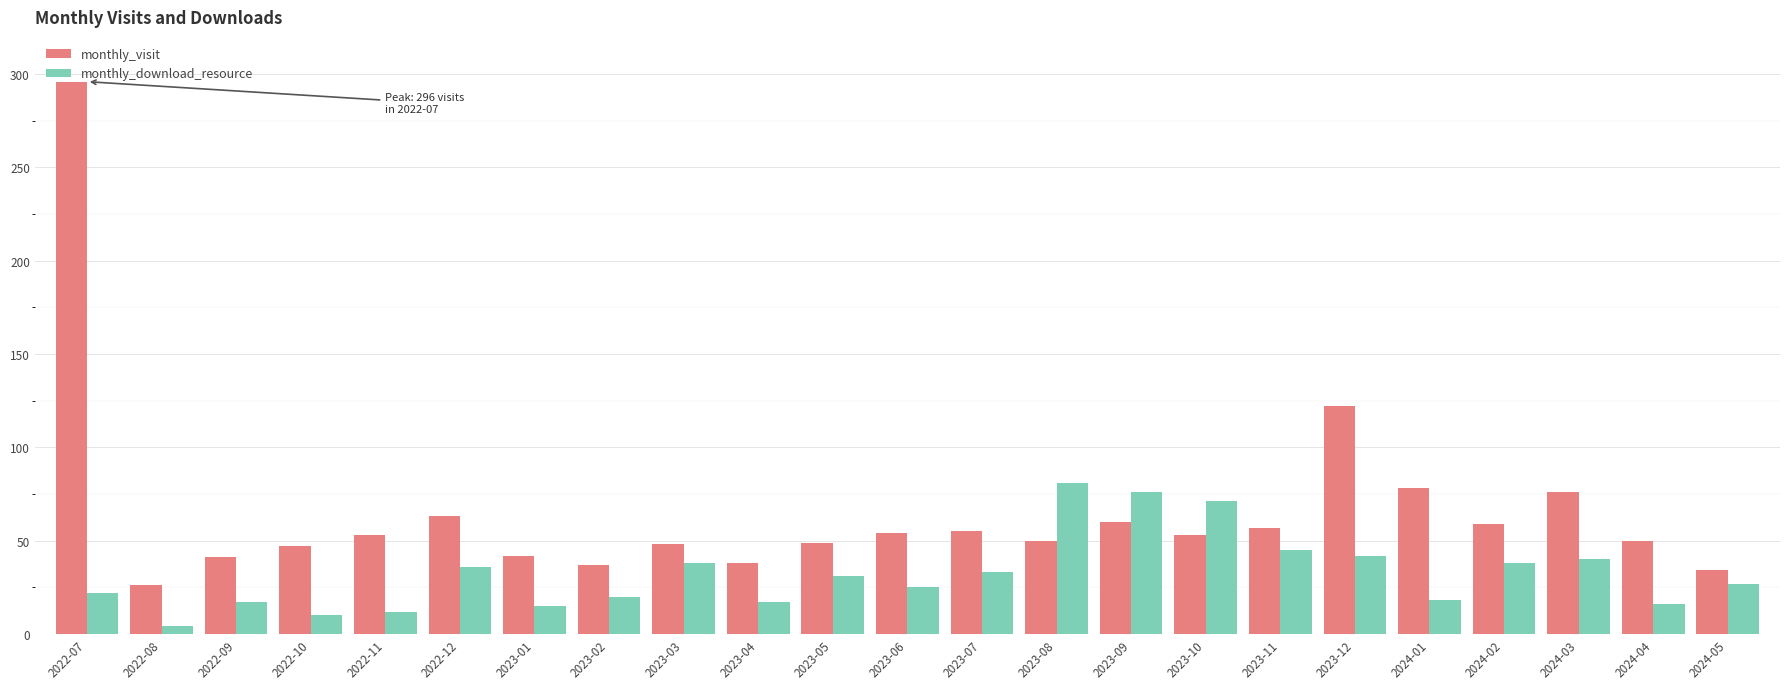

What is the spread (max minus min) of values at 2023-12?

80